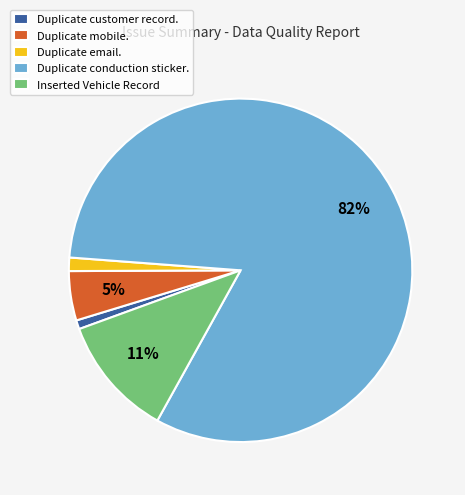

What is the largest slice in the pie chart?

Duplicate conduction sticker.